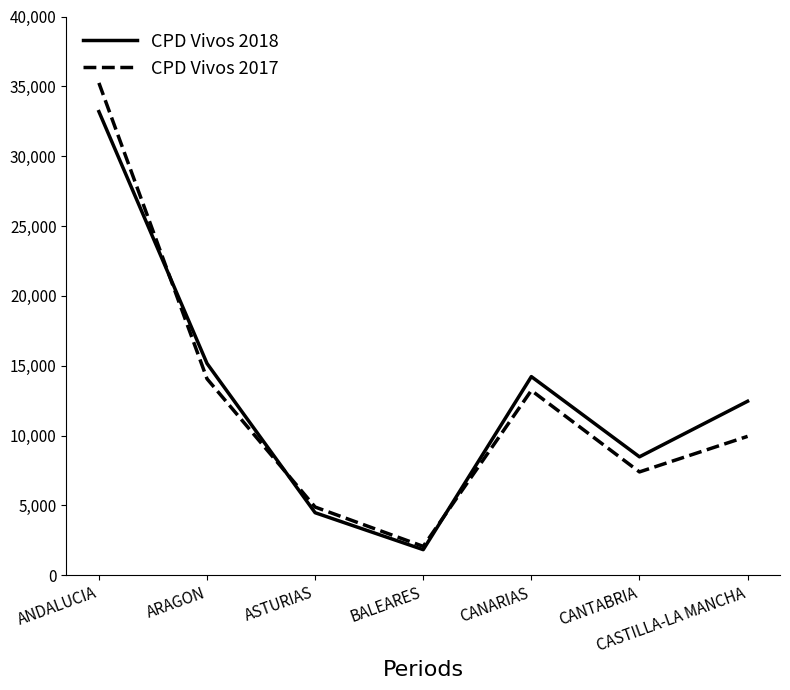

Is it true that CPD Vivos 2018 equals 11512 at CANTABRIA?

False